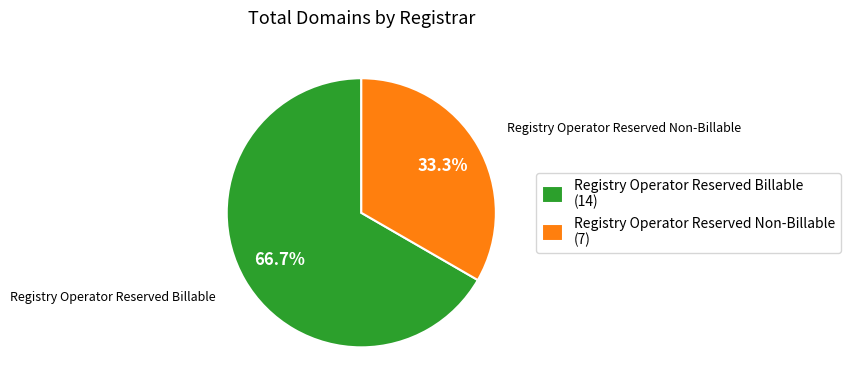

How much of the chart is everything except Registry Operator Reserved Non-Billable (7)?

66.7%